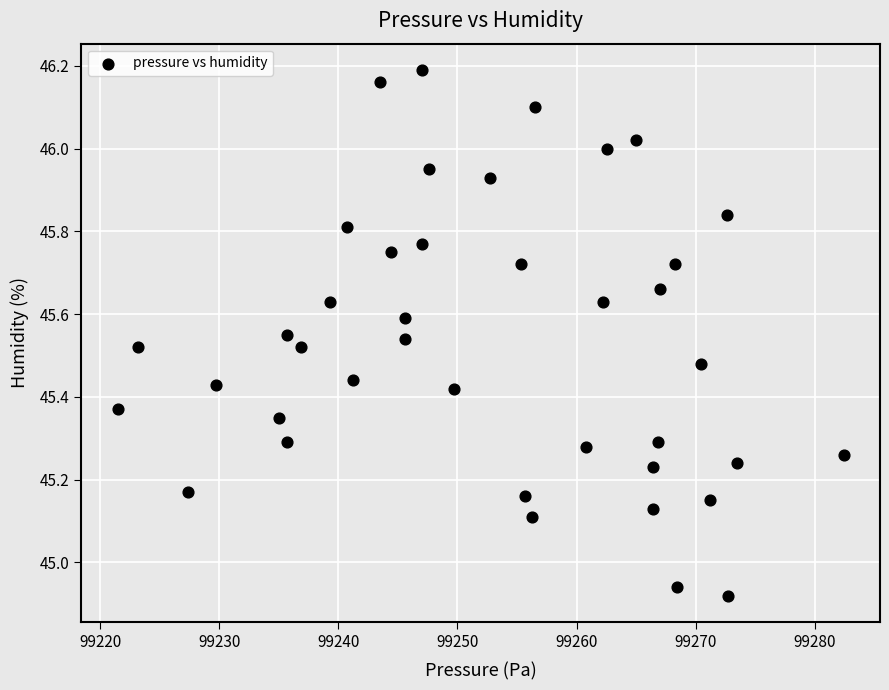

What is the range of X values (max minus min)?

61.0